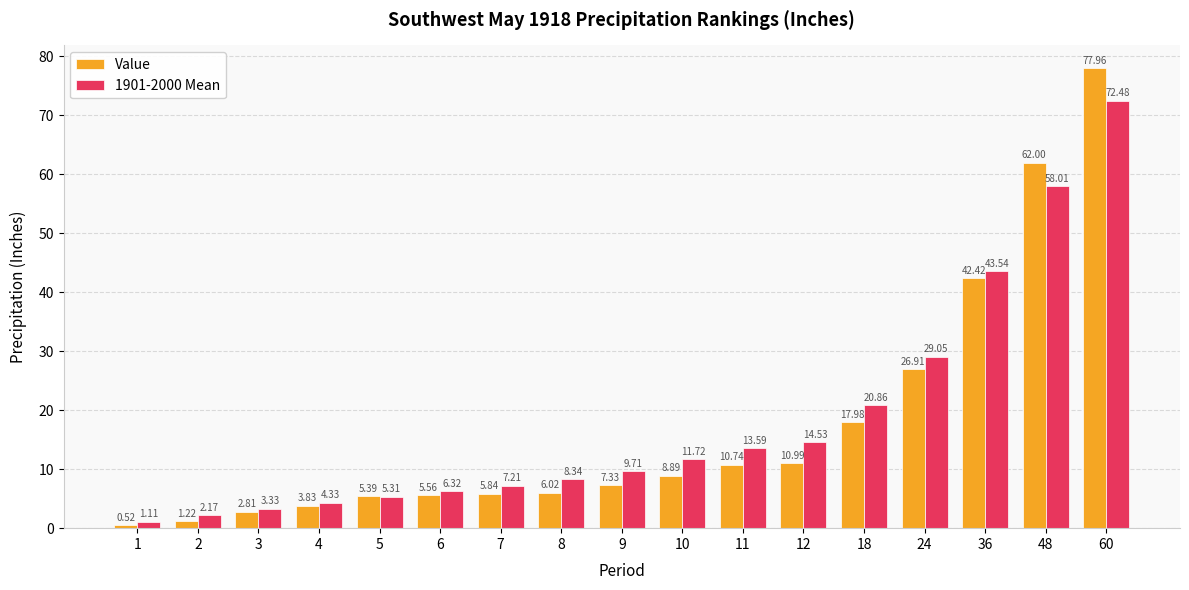

Which series has the widest spread of values?

Value